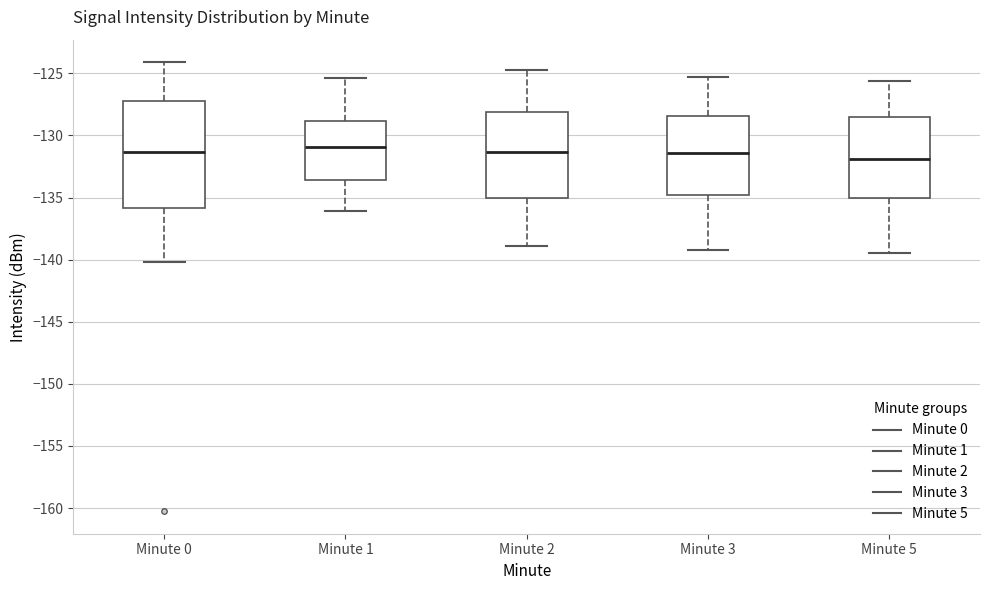

Where is the upper edge of the box for Minute 2 on the y-axis? The values are not printed on the chart, so give them approximately, as read against the axis.

-128.0